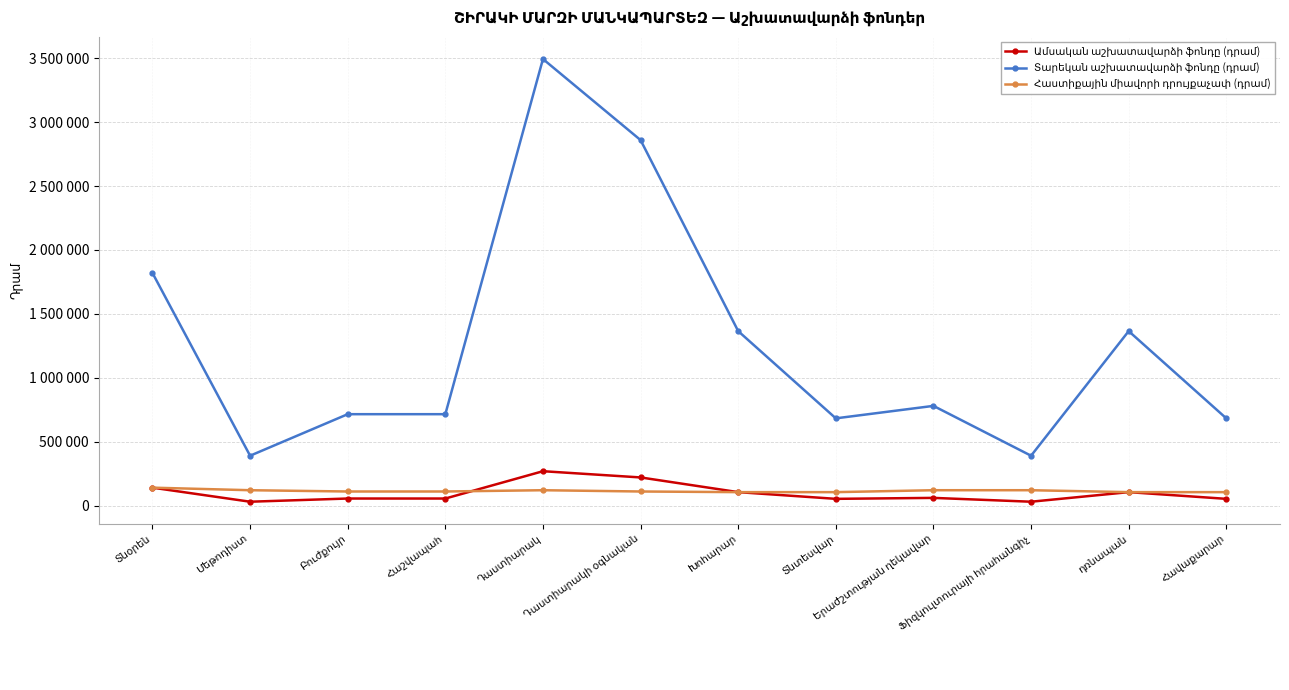

Does the chart have visible grid lines?

Yes